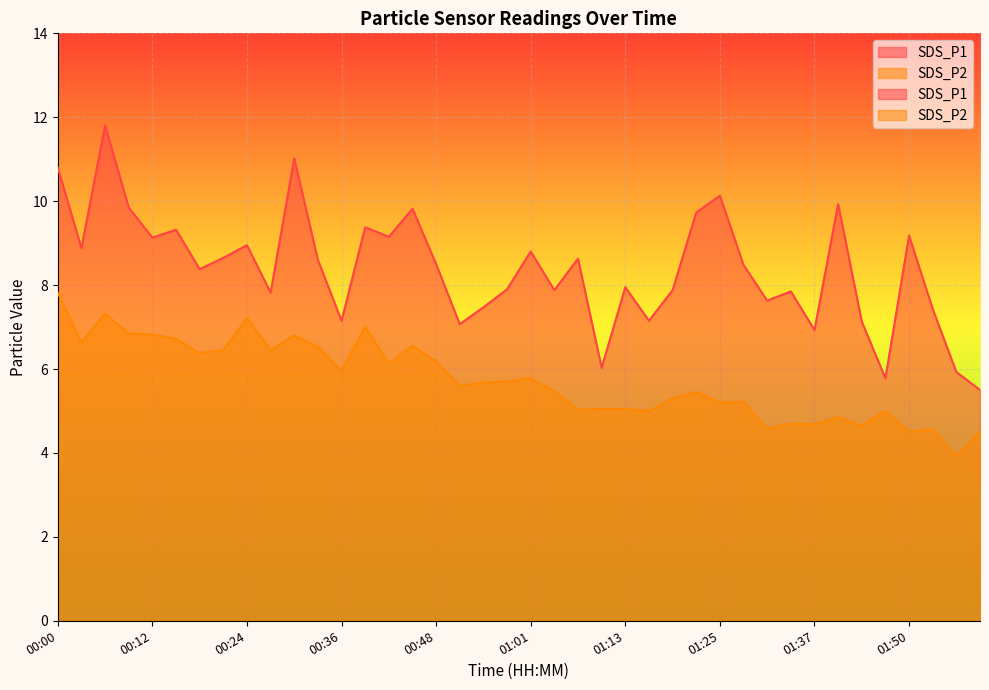

How many lines are shown in the chart?

2